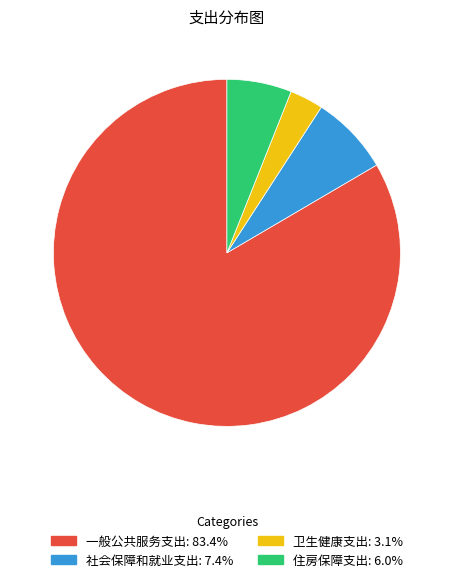

Which has a higher value, 一般公共服务支出 or 住房保障支出?

一般公共服务支出